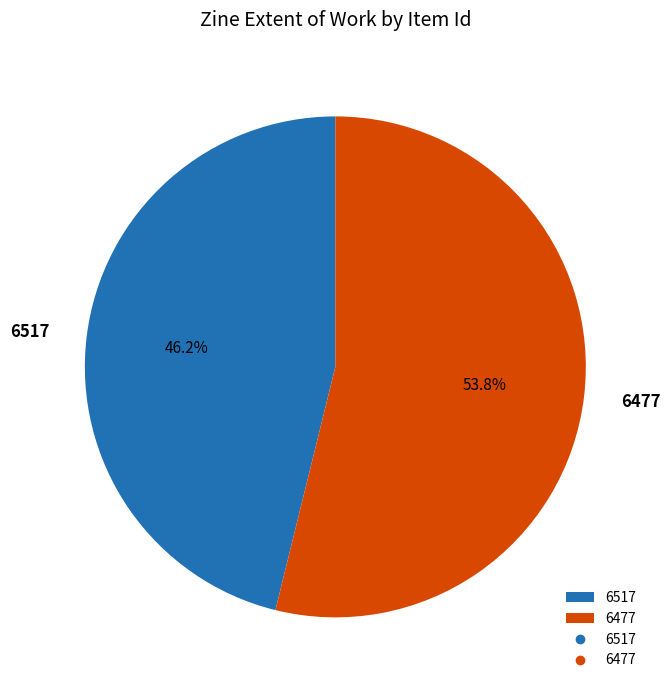

To the nearest percent, what portion does 6517 represent?

46%